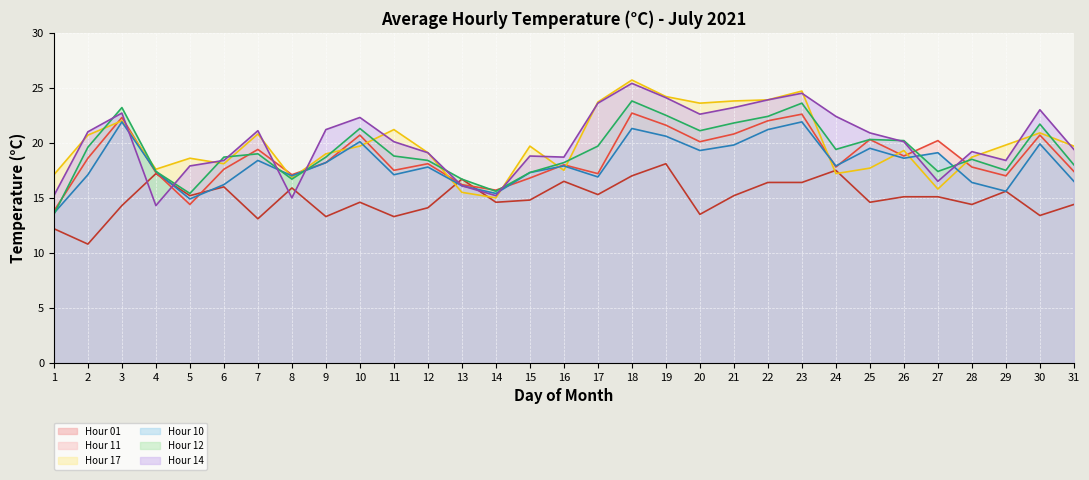

True or false: Hour 11 has a value of 16.8 at 15.

True